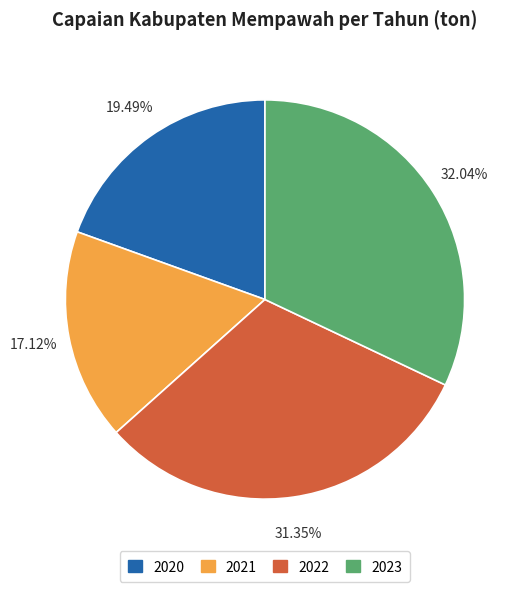

What percentage is the 2020 slice, to the nearest percent?

19%